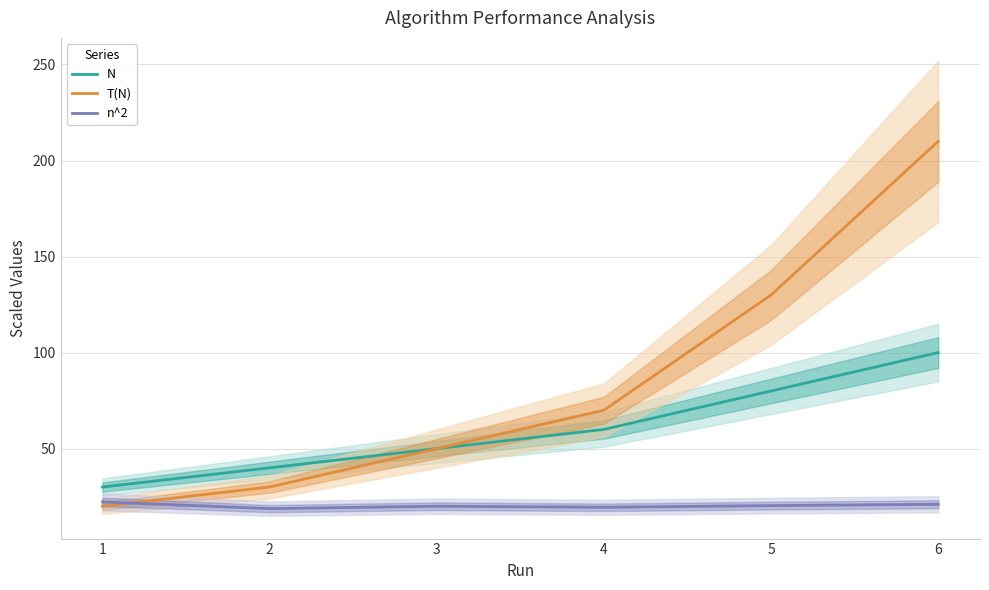

Which series has the largest total across all categories?

T(N)